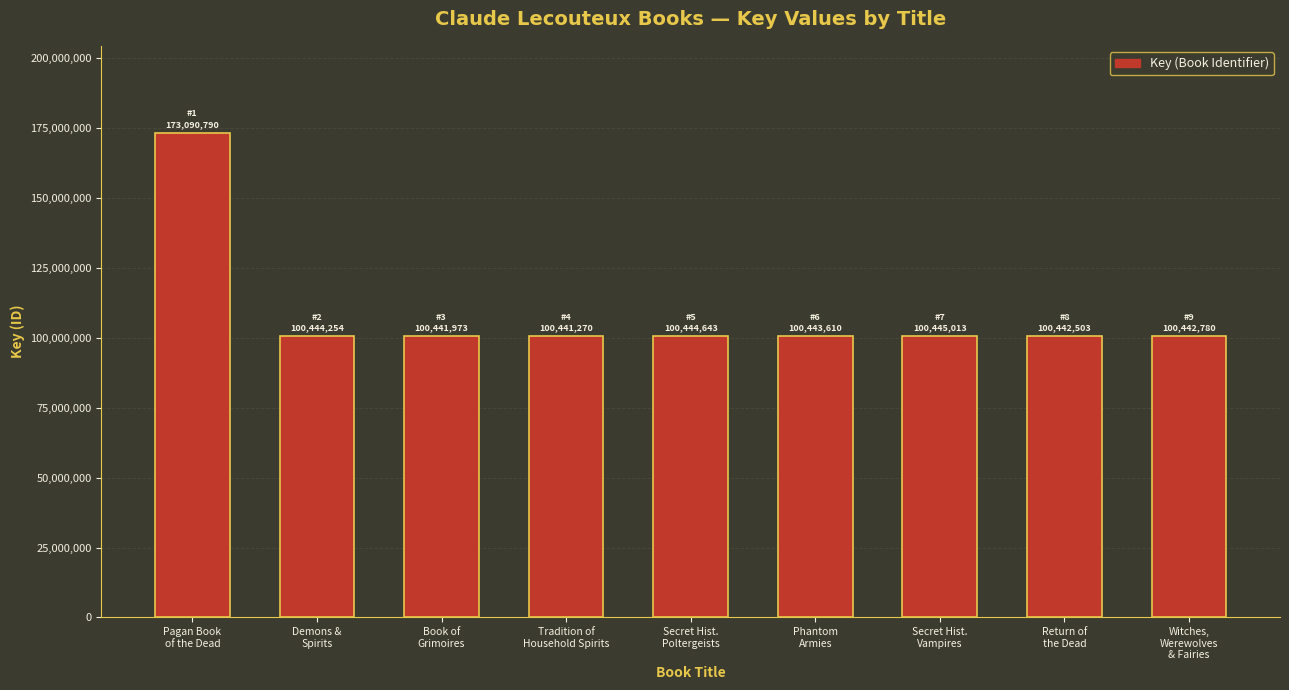

What is the change in value from Secret Hist.
Poltergeists to Witches,
Werewolves
& Fairies?

-1863